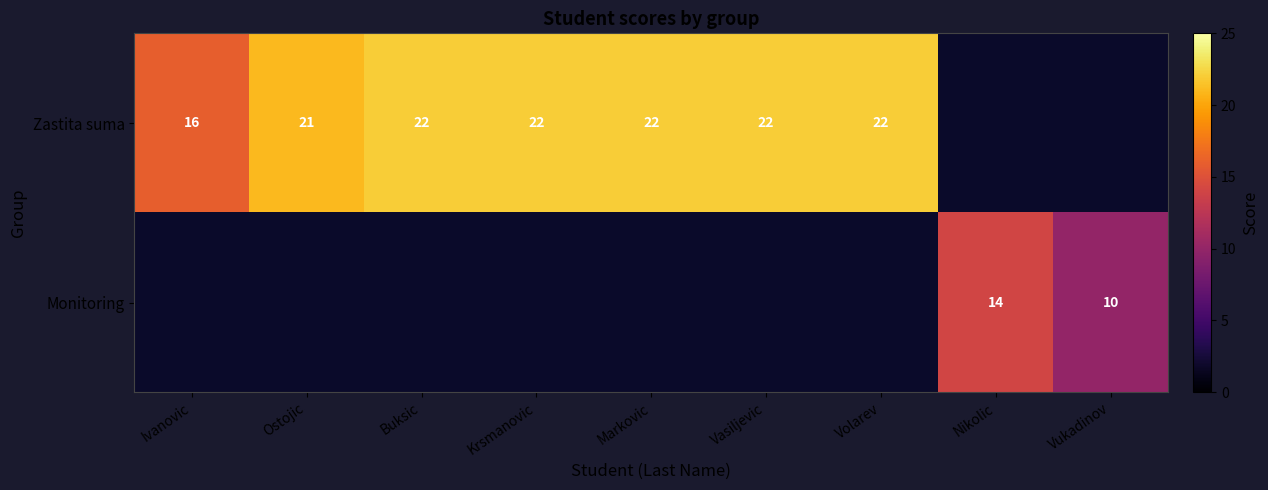

True or false: Zastita suma has a value of 34 at Buksic.

False